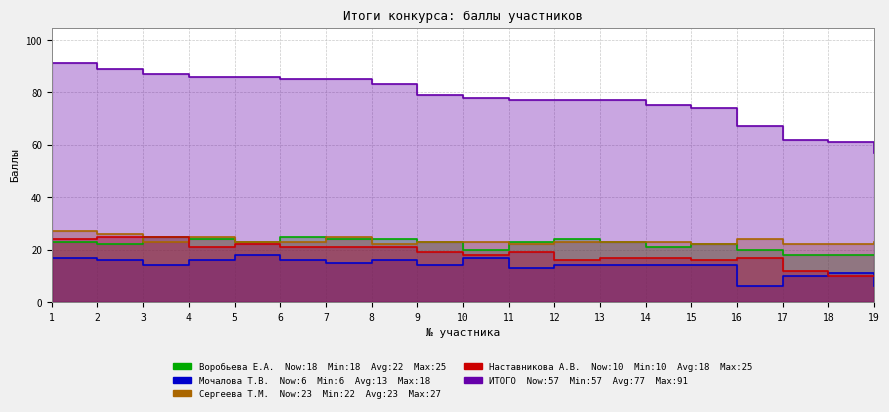

At which category is the sum across all series the highest?

1